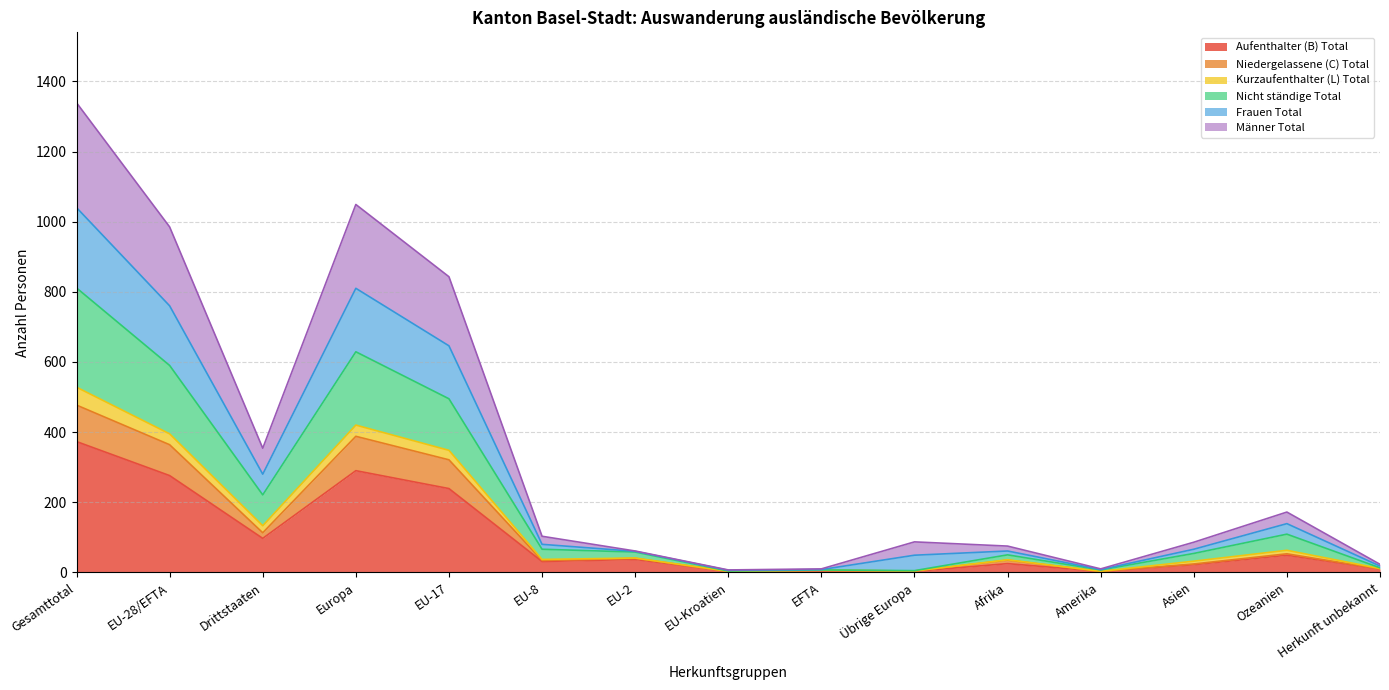

How many lines are shown in the chart?

6